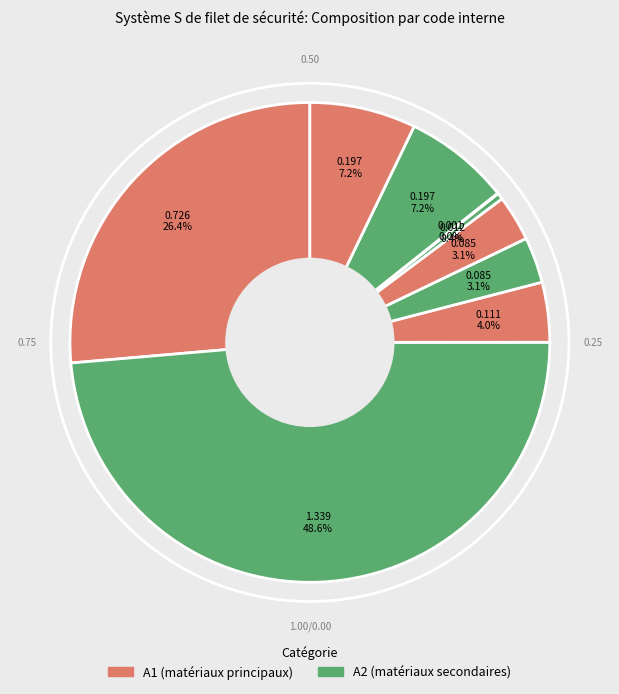

Is there a majority slice in this chart?

No